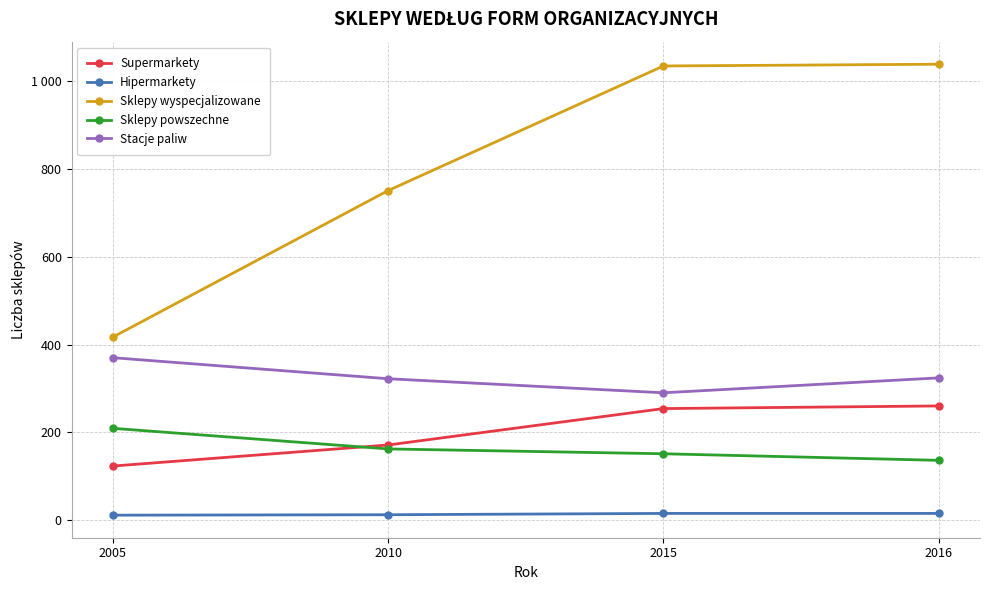

Does the chart have visible grid lines?

Yes